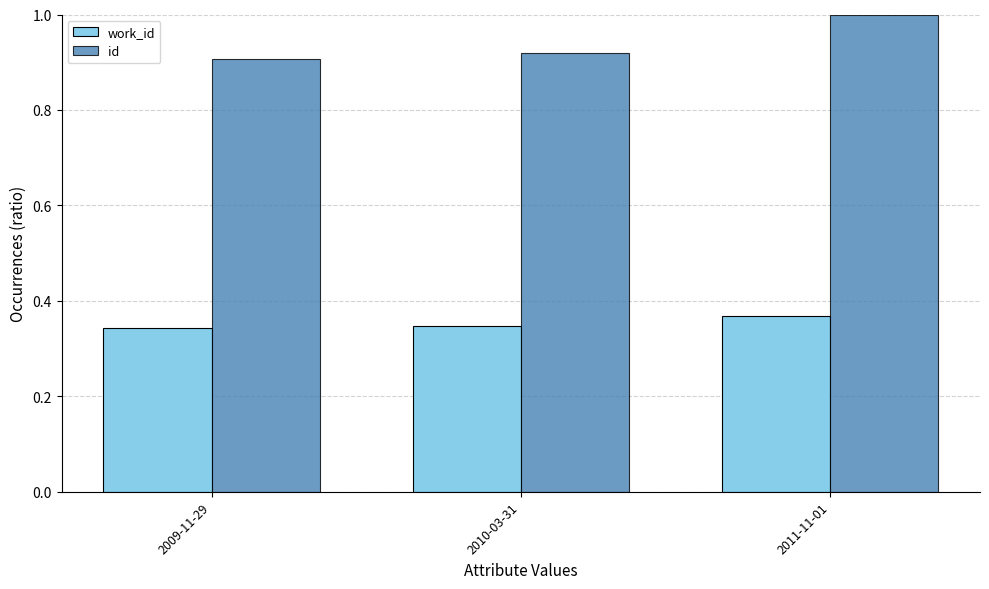

The value of id at 2010-03-31 is 0.2. True or false?

False